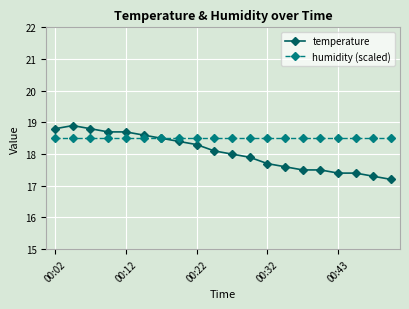

What is the lowest value of the humidity (scaled) series?

18.5